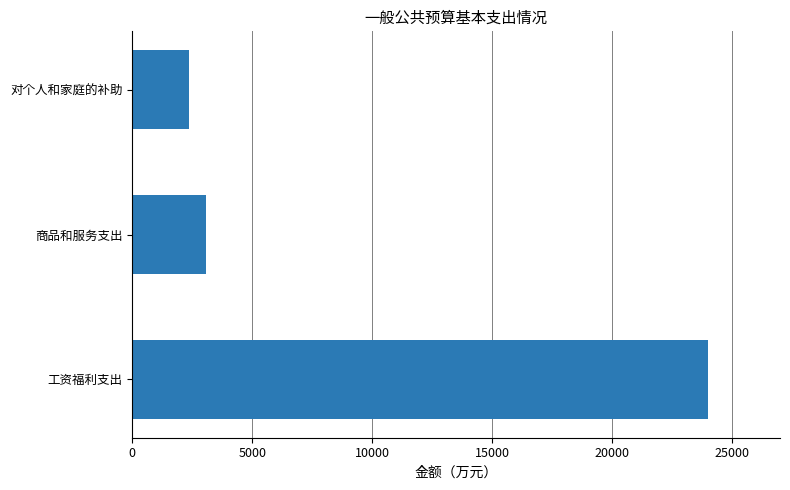

What is the minimum value shown in the chart?

2366.4